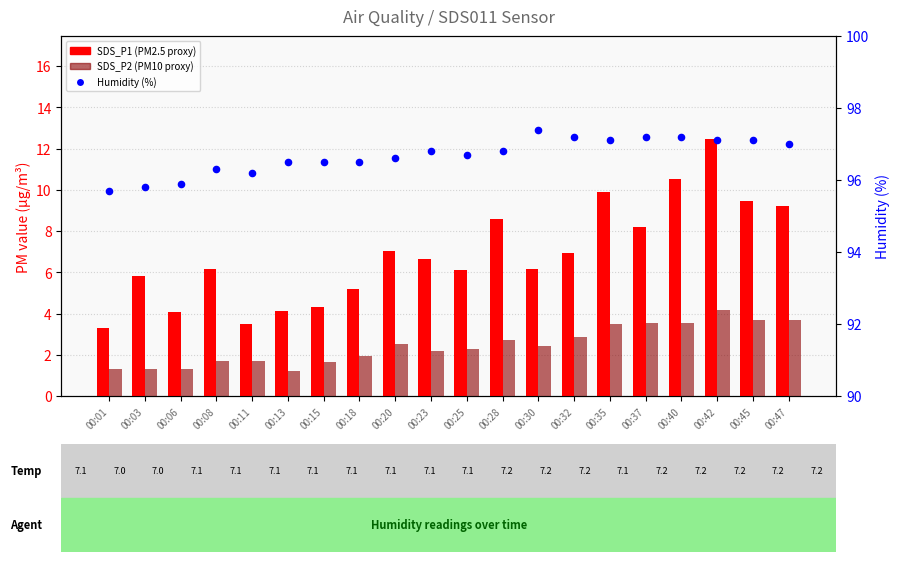

At how many categories does at least one series exceed 66?

20